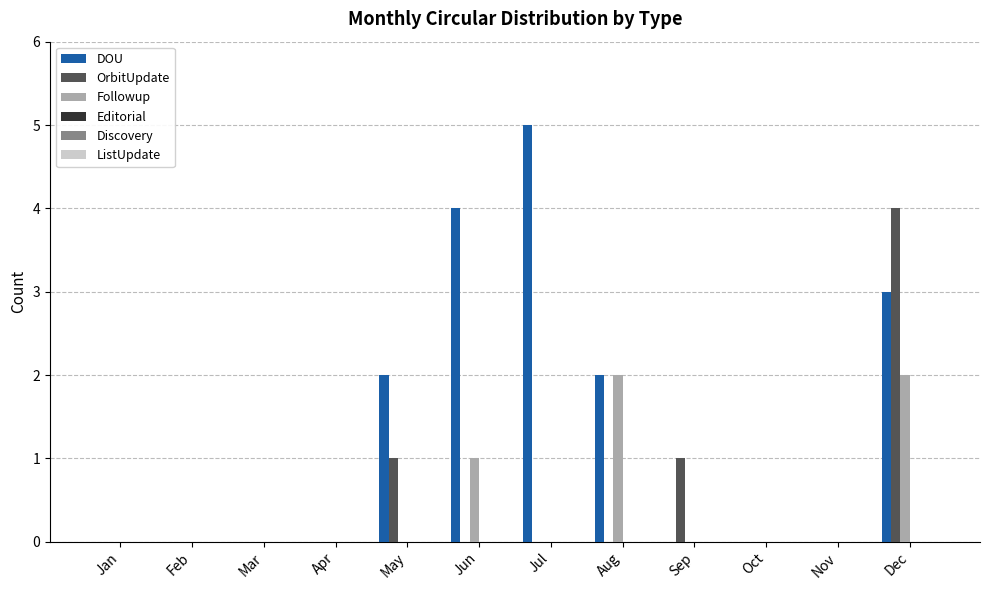

What is the sum of all Followup values?

5